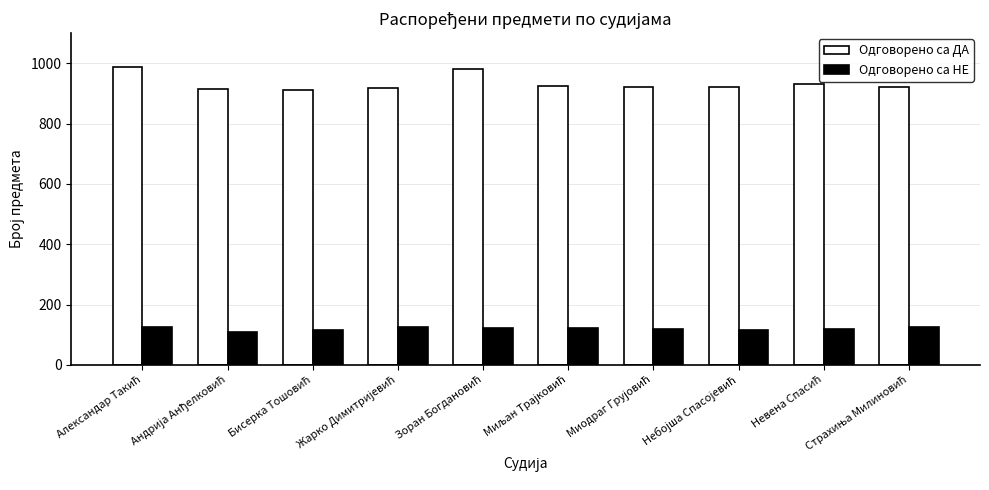

What is the difference between the maximum and minimum values in the Одговорено са ДА series?

78